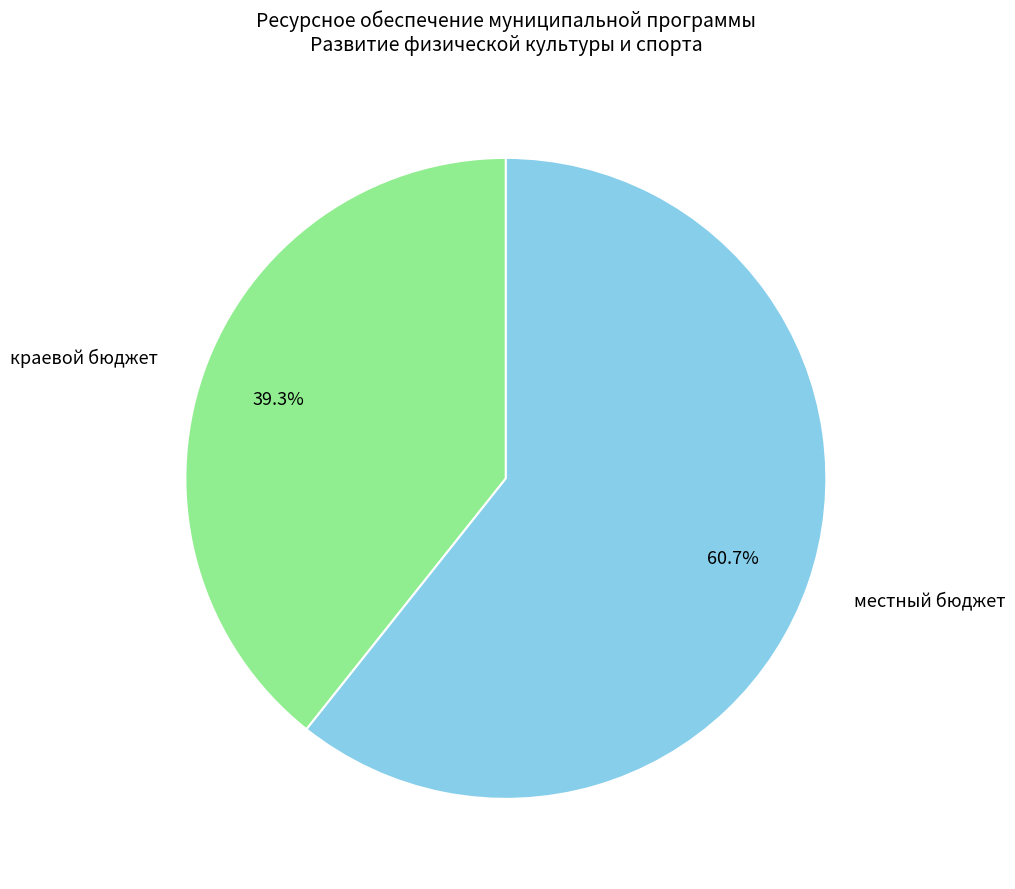

How much of the chart is everything except краевой бюджет?

60.7%